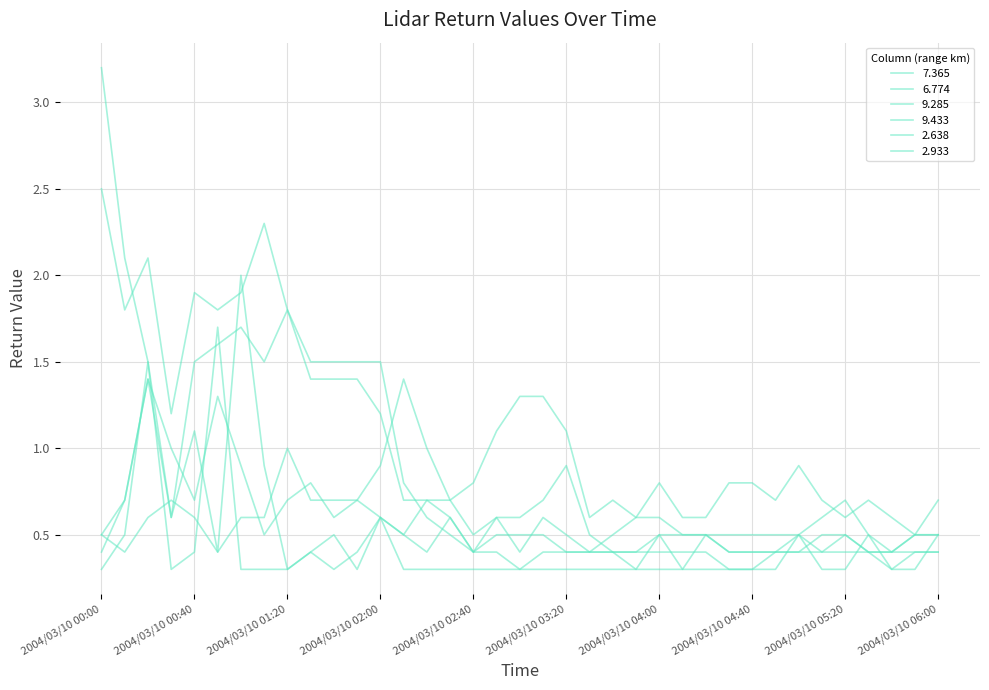

What is the label of the 2nd point from the right?

2004/03/10 05:50